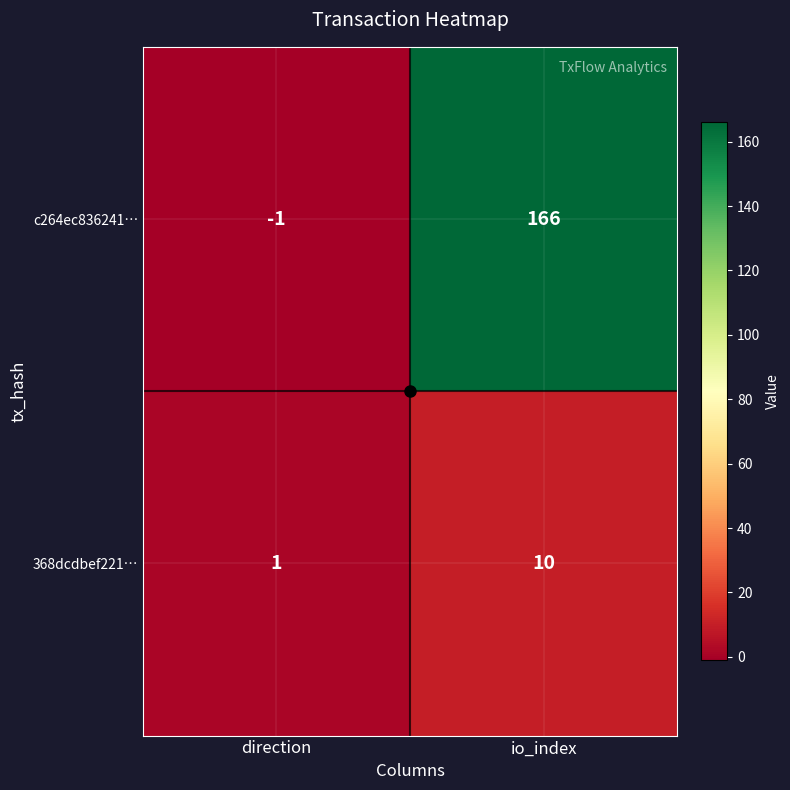

At io_index, list the series in order from largest to smallest.

c264ec836241…, 368dcdbef221…